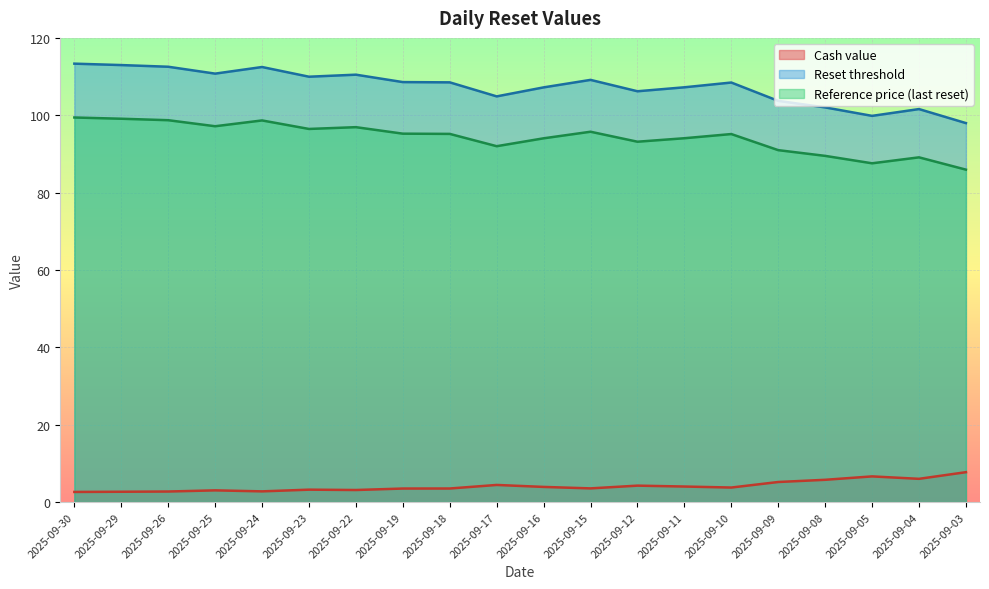

What is the difference between the maximum and second lowest values in the Reference price series?

11.8